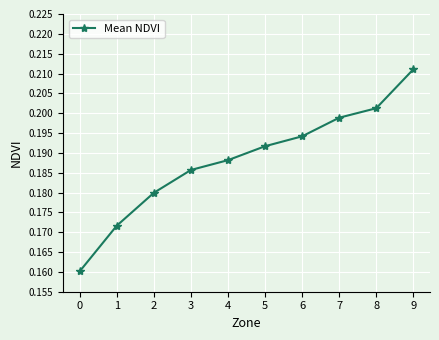

True or false: the data has more than 1 interior local peaks.

False